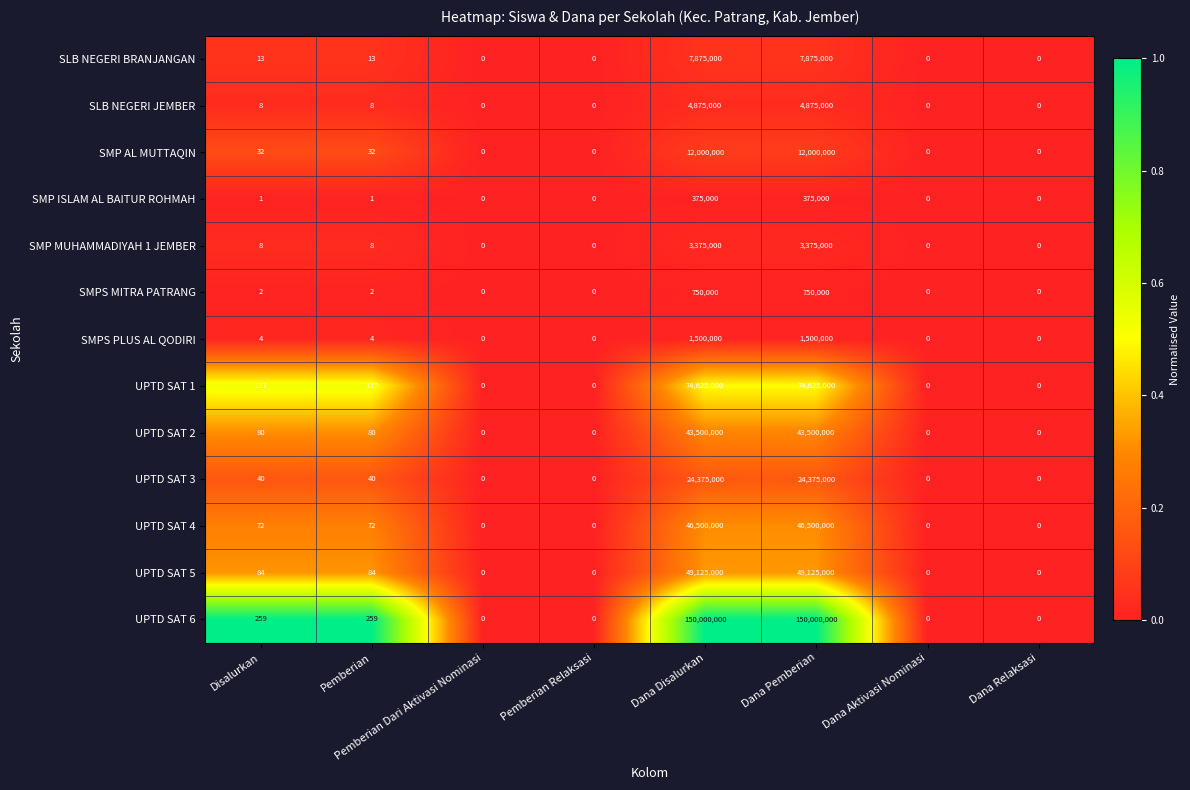

How many data points in SLB NEGERI JEMBER are less than 8?

4